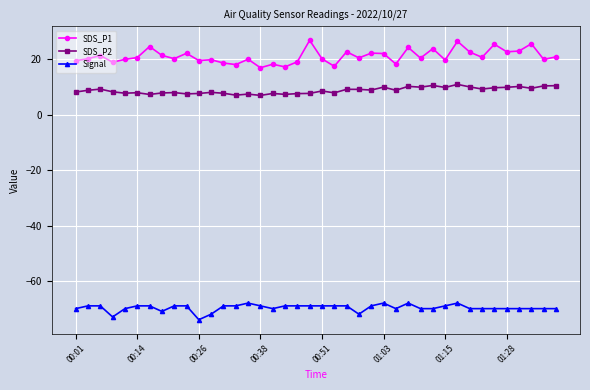

How many interior local valleys does the SDS_P1 series have?

14